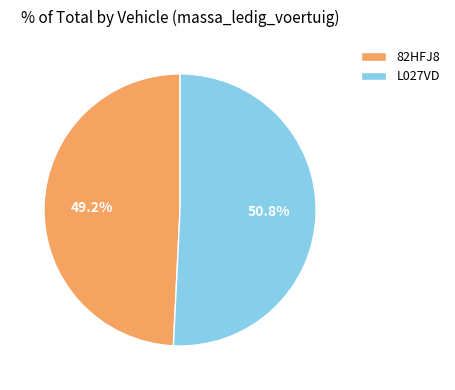

To the nearest percent, what percentage of the pie is L027VD?

51%